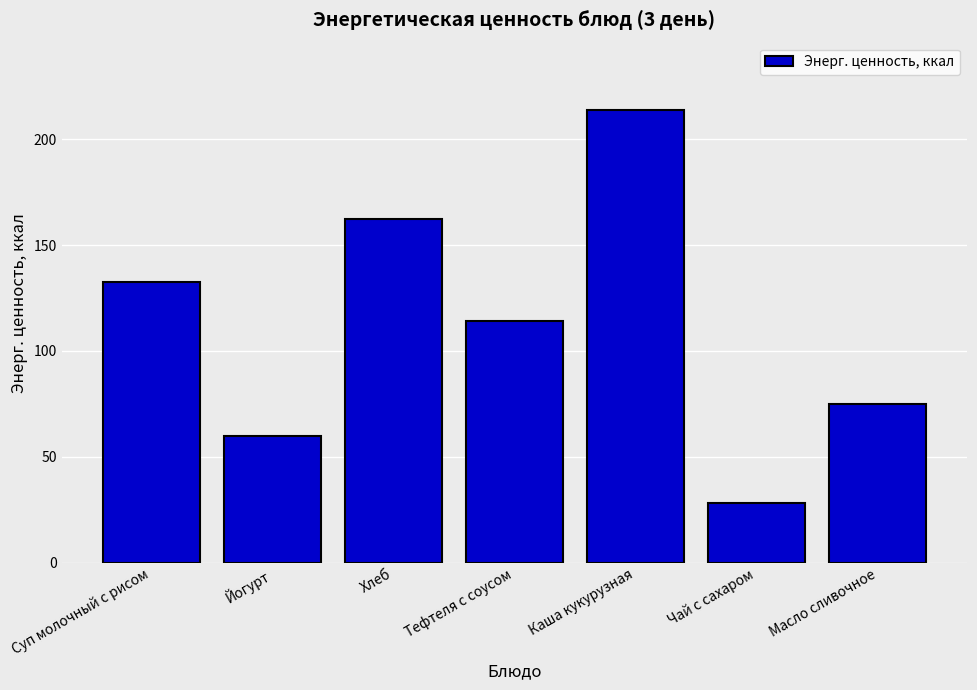

What position from the left is Суп молочный с рисом?

1